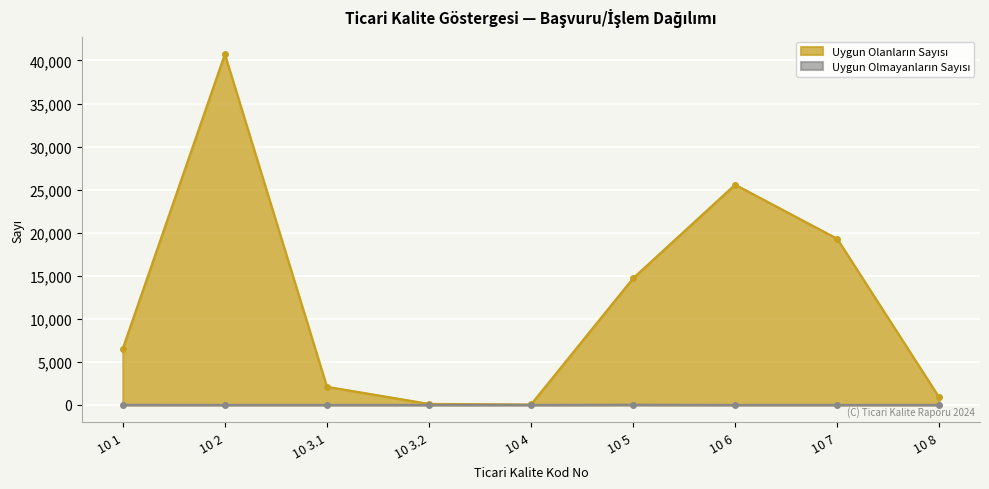

What is the total value across all series at 10 1?

6550